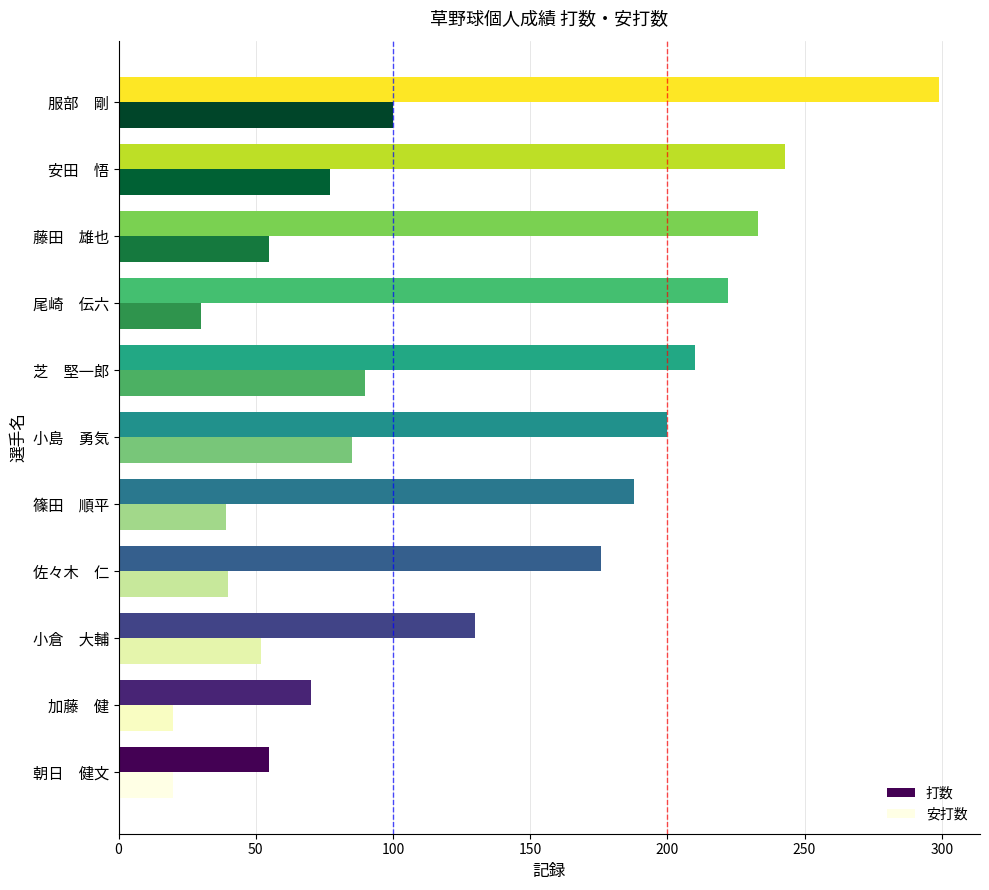

Count the number of categories in the chart.

11